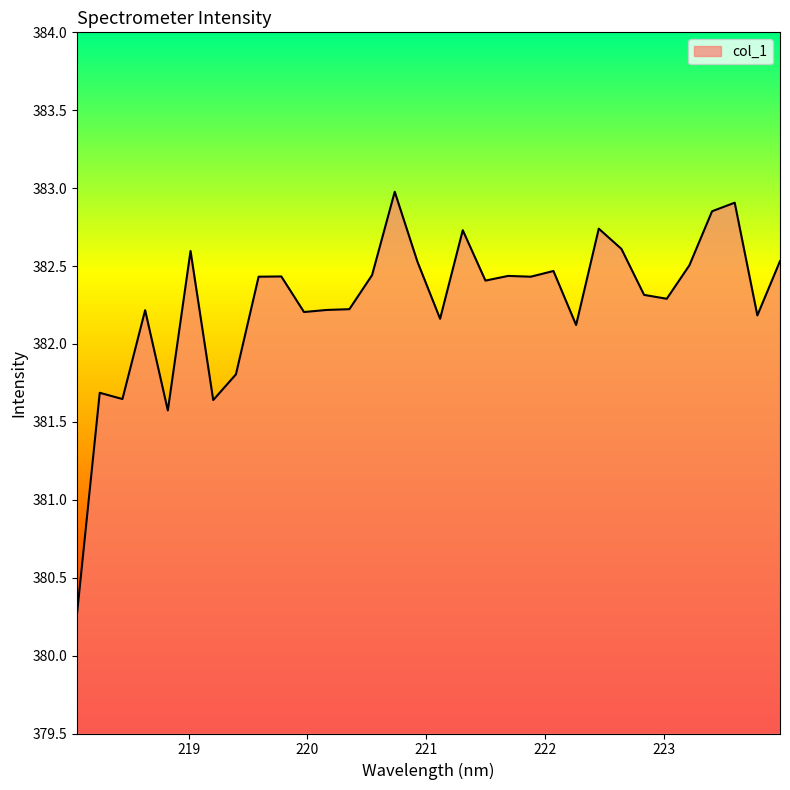

What is the minimum value shown in the chart?

380.3